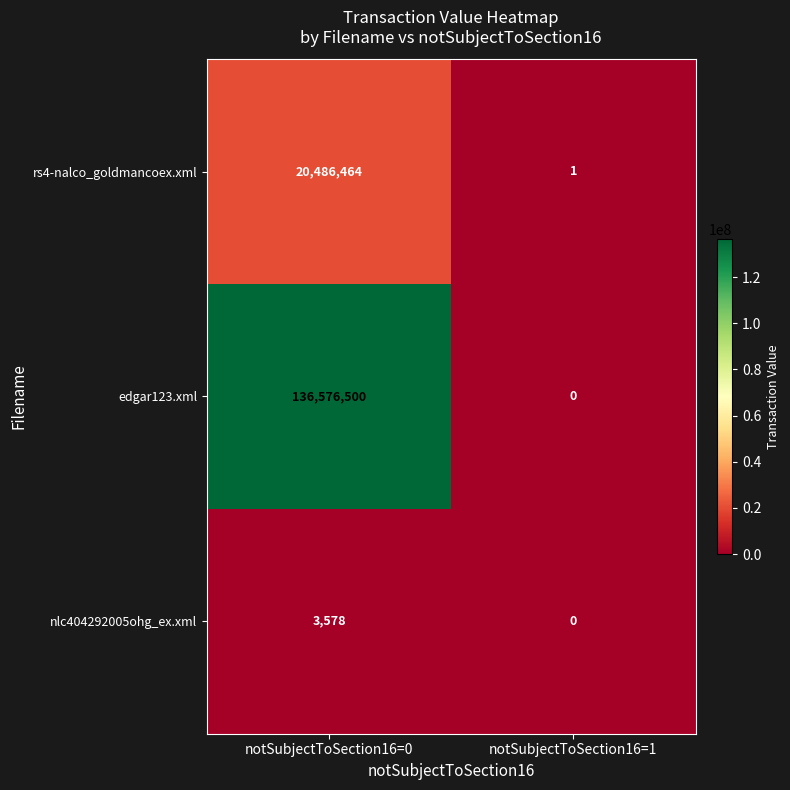

The edgar123.xml series shows 136576500 at notSubjectToSection16=0. True or false?

True